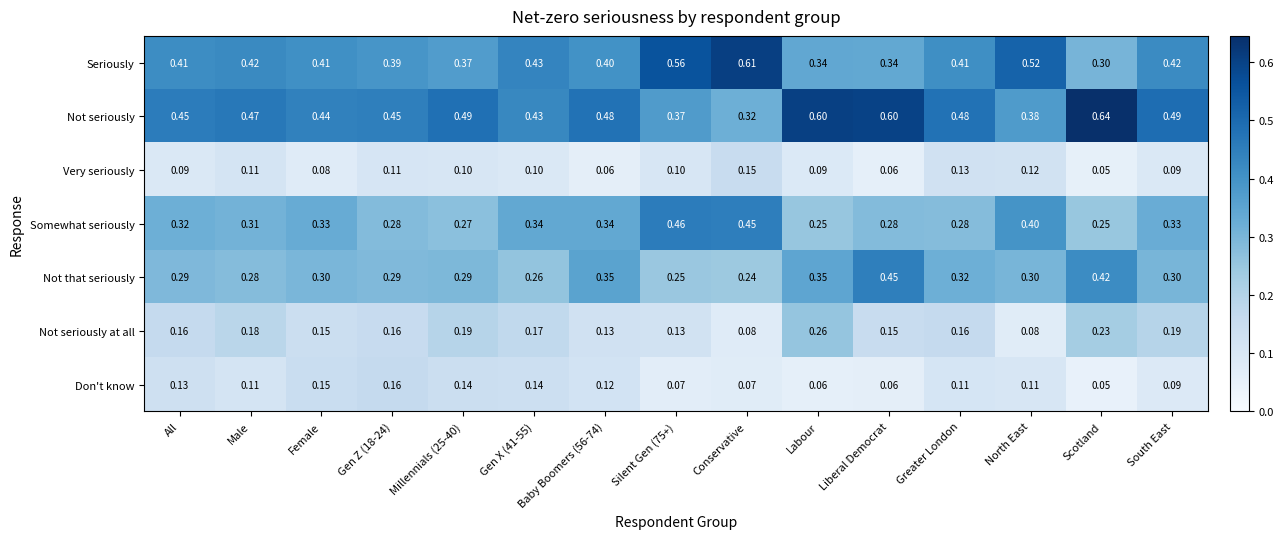

Which series has the largest total across all categories?

Not seriously